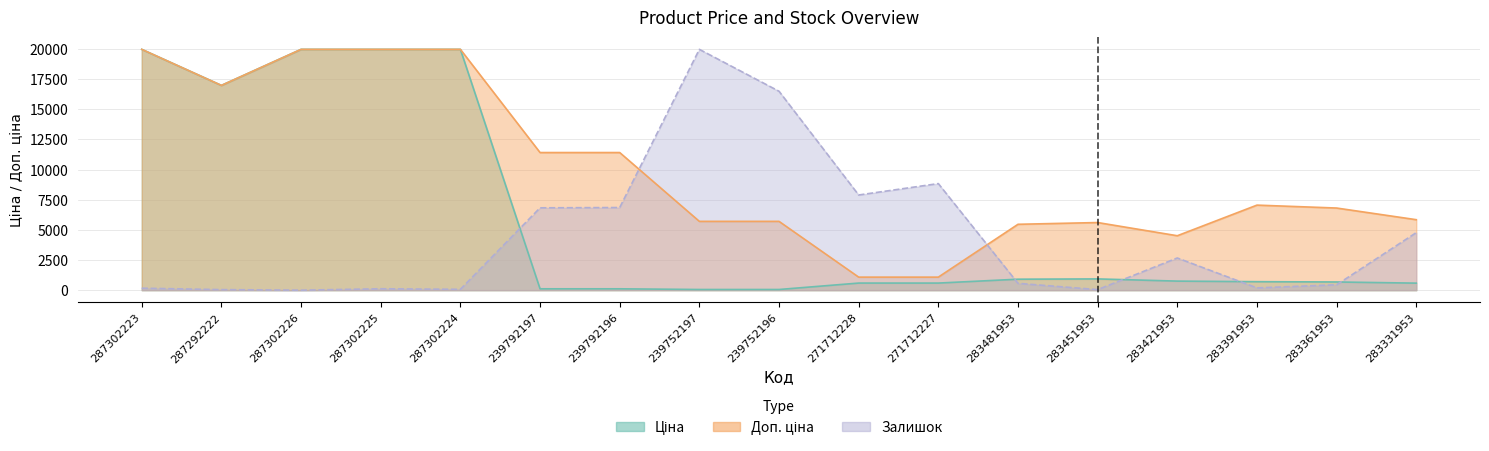

Which category has the highest value in the Ціна series?

287302223